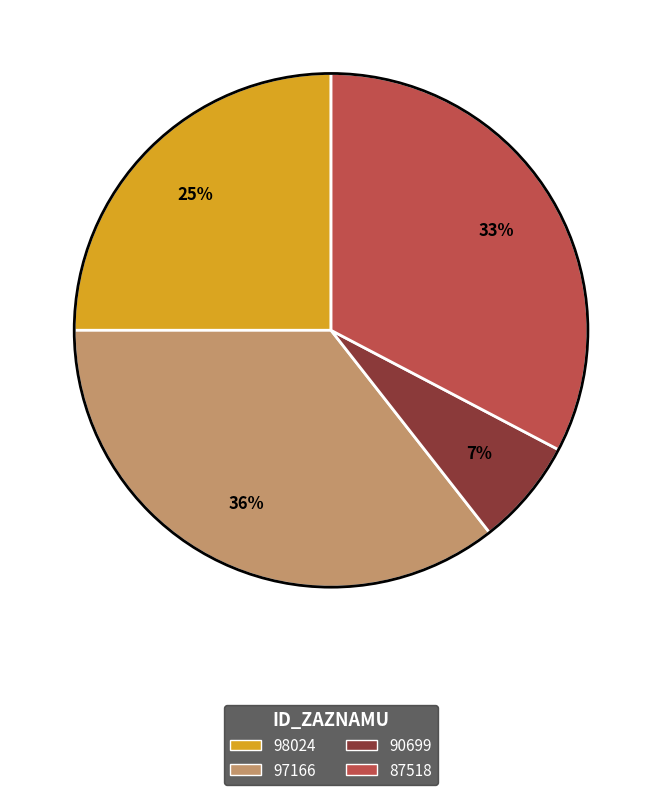

Is there a majority slice in this chart?

No